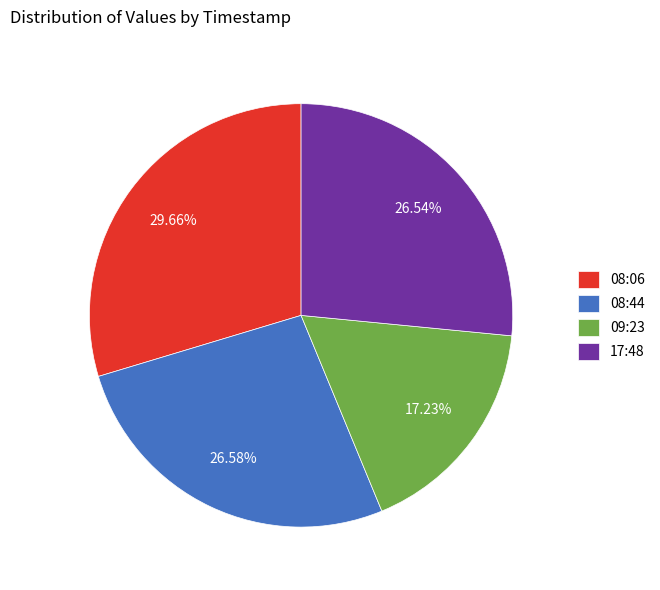

What is the ratio of the value at 08:44 to the value at 09:23?

1.5